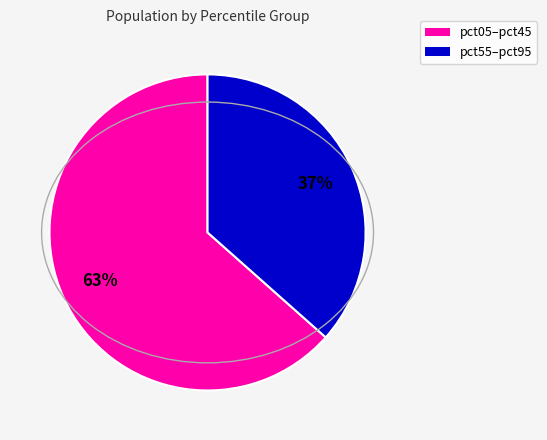

Is there any slice that represents more than half of the pie?

Yes